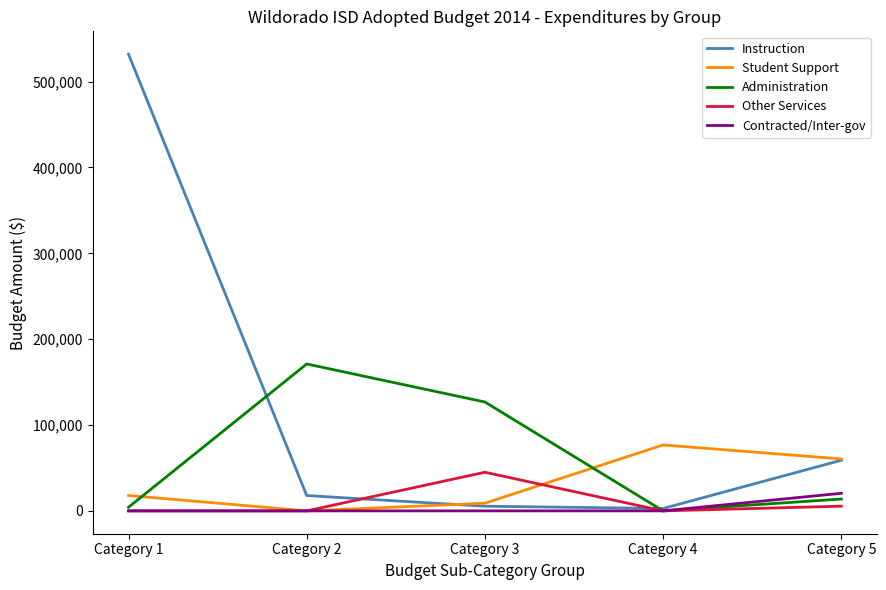

Is the value of Other Services at Category 1 greater than the value of Administration at Category 3?

No